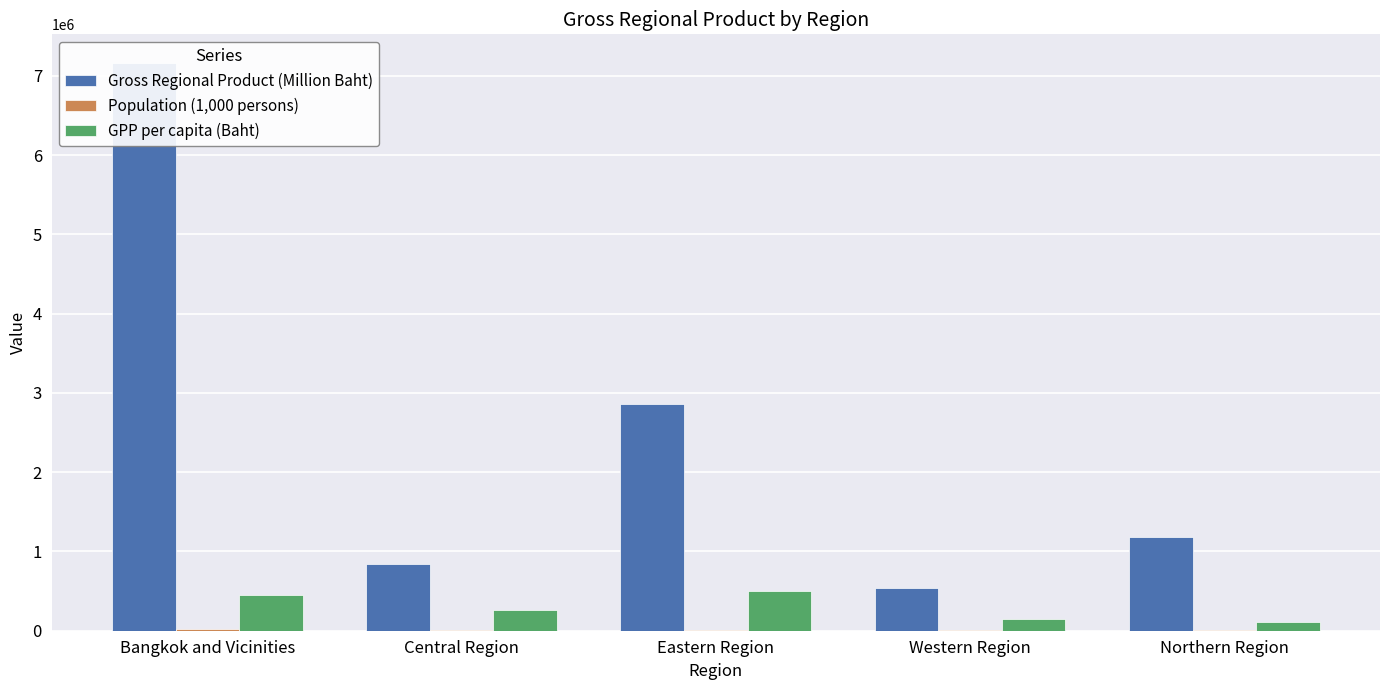

At how many categories does at least one series exceed 5520635?

1